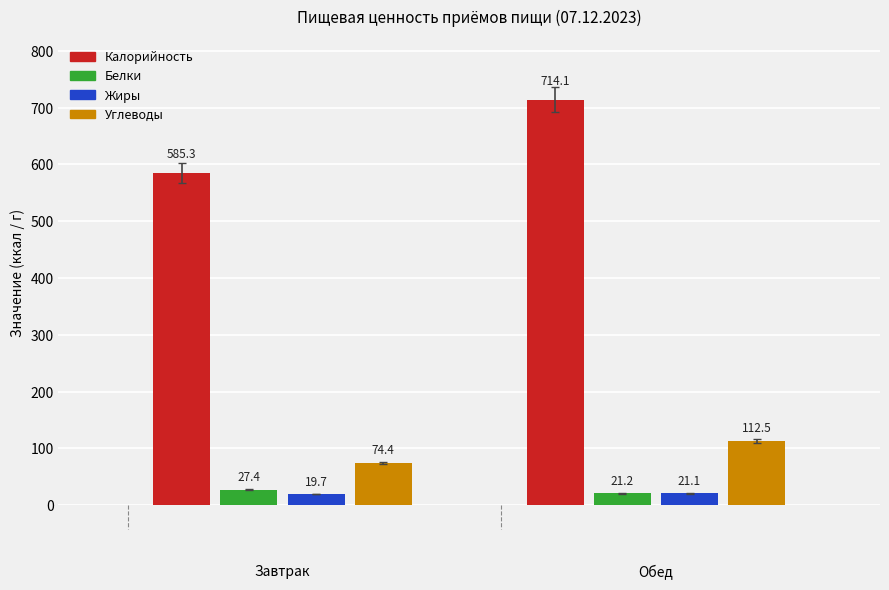

Are the bars grouped side by side (vs. stacked)?

Yes